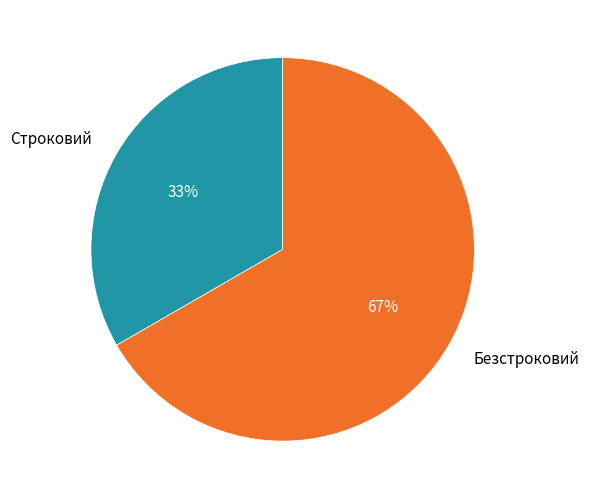

True or false: Безстроковий accounts for 74% of the total.

False